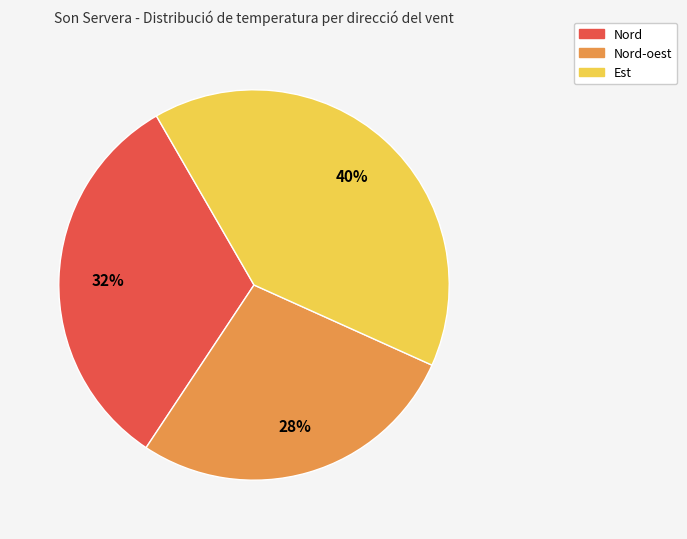

To the nearest percent, what is the difference between the largest and smallest slice percentages?

12%